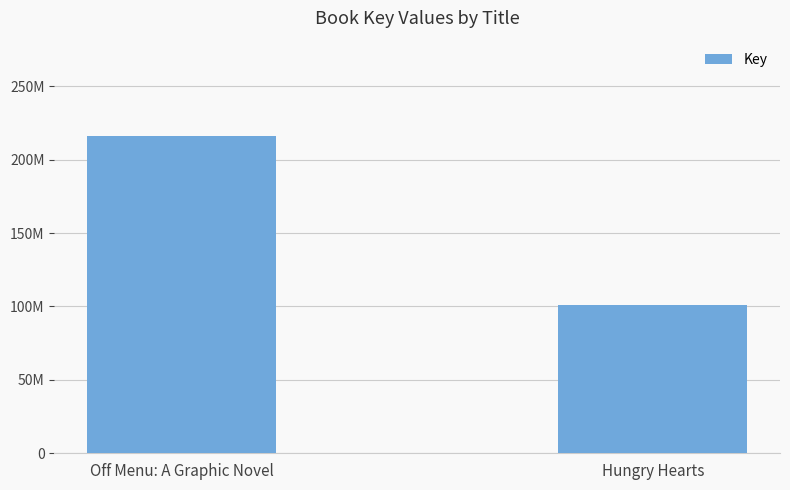

Are the bars horizontal?

No